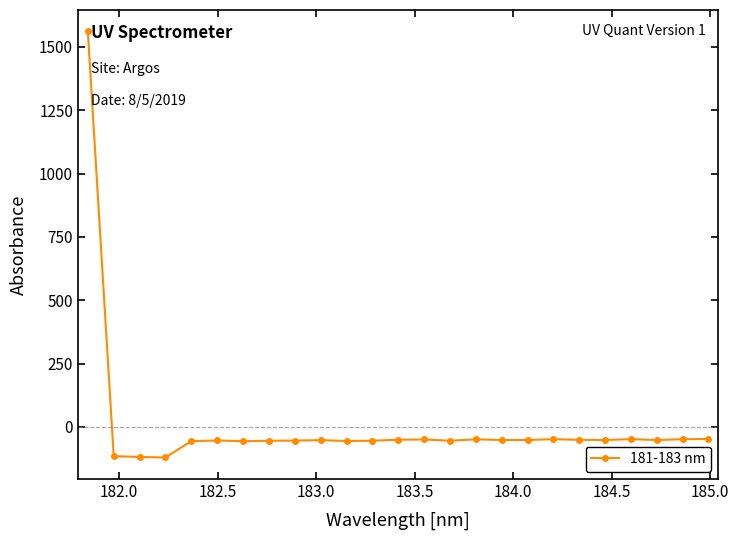

What is the value of the 19th point from the left?

-48.4